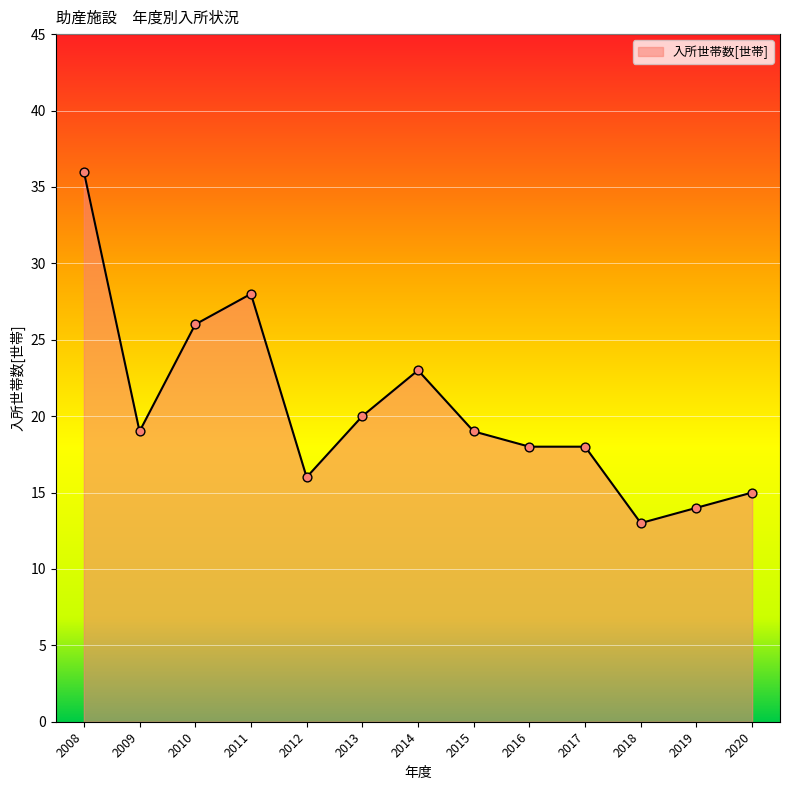

What is the change in value from 2015 to 2018?

-6